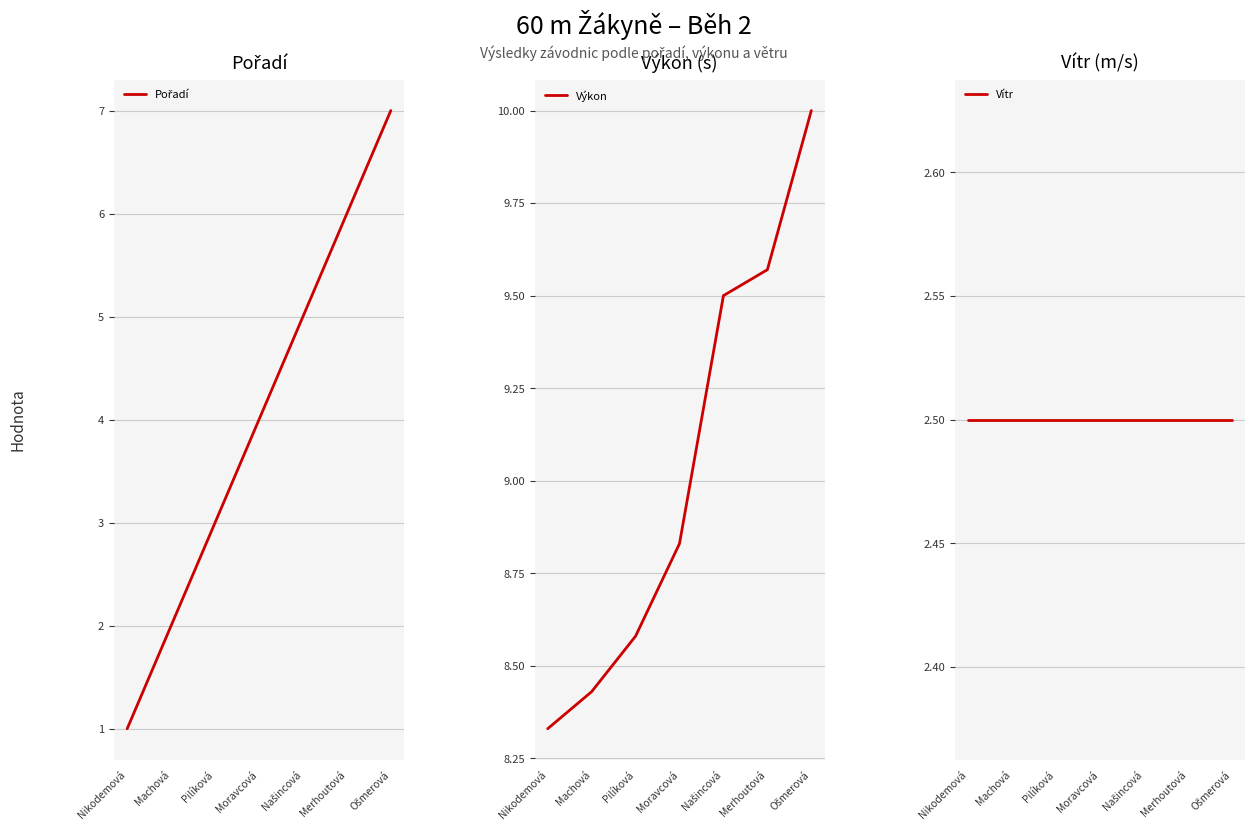

True or false: Pořadí and Vítr intersect in this chart.

True